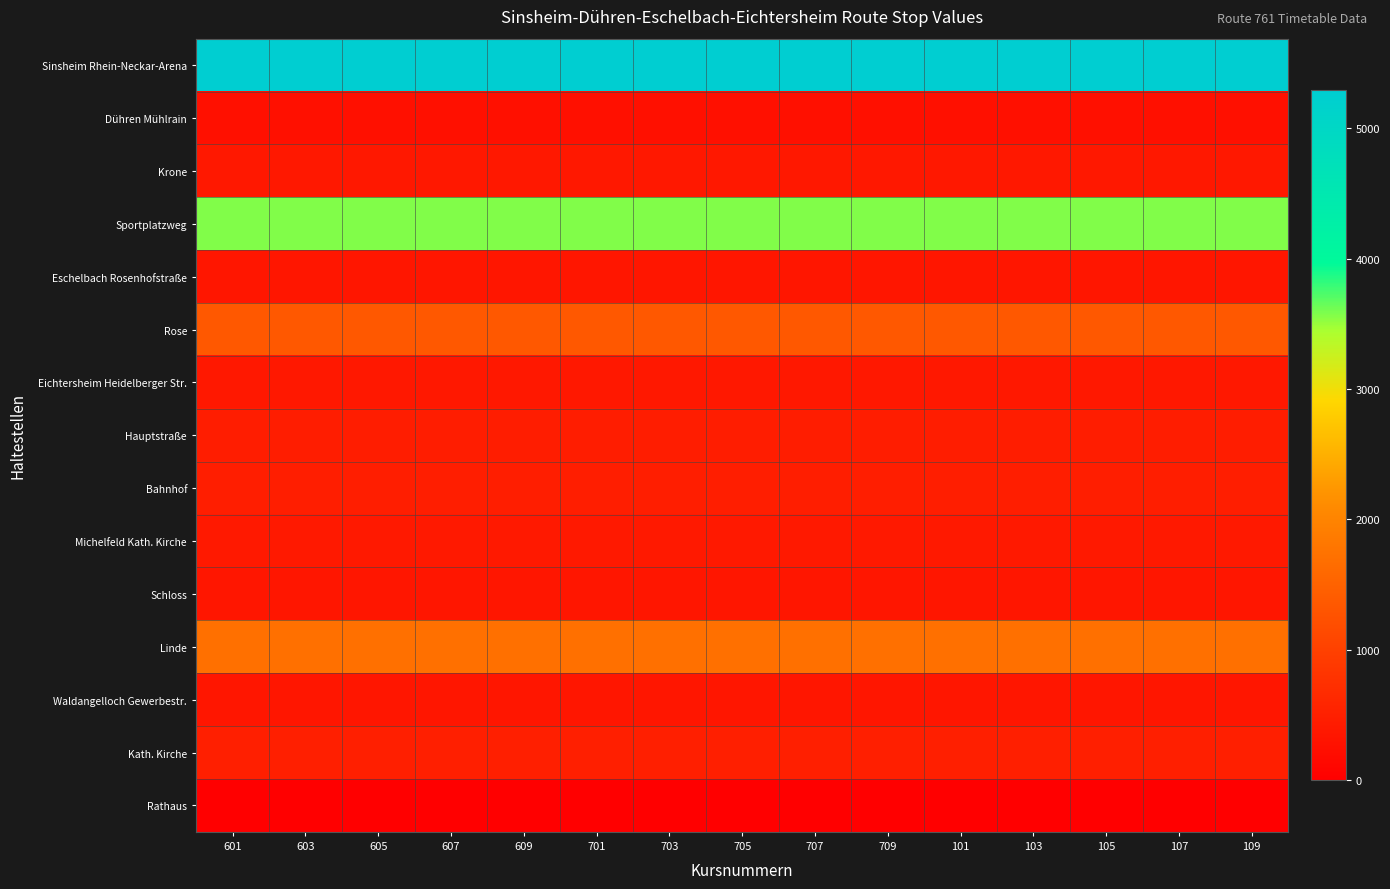

Reading left to right, transcribe all the data shown in this chart.

Sinsheim Rhein-Neckar-Arena: 601=5290	603=5290	605=5290	607=5290	609=5290	701=5290	703=5290	705=5290	707=5290	709=5290	101=5290	103=5290	105=5290	107=5290	109=5290
Dühren Mühlrain: 601=252	603=252	605=252	607=252	609=252	701=252	703=252	705=252	707=252	709=252	101=252	103=252	105=252	107=252	109=252
Krone: 601=391	603=391	605=391	607=391	609=391	701=391	703=391	705=391	707=391	709=391	101=391	103=391	105=391	107=391	109=391
Sportplatzweg: 601=3570	603=3570	605=3570	607=3570	609=3570	701=3570	703=3570	705=3570	707=3570	709=3570	101=3570	103=3570	105=3570	107=3570	109=3570
Eschelbach Rosenhofstraße: 601=358	603=358	605=358	607=358	609=358	701=358	703=358	705=358	707=358	709=358	101=358	103=358	105=358	107=358	109=358
Rose: 601=1350	603=1350	605=1350	607=1350	609=1350	701=1350	703=1350	705=1350	707=1350	709=1350	101=1350	103=1350	105=1350	107=1350	109=1350
Eichtersheim Heidelberger Str.: 601=375	603=375	605=375	607=375	609=375	701=375	703=375	705=375	707=375	709=375	101=375	103=375	105=375	107=375	109=375
Hauptstraße: 601=453	603=453	605=453	607=453	609=453	701=453	703=453	705=453	707=453	709=453	101=453	103=453	105=453	107=453	109=453
Bahnhof: 601=472	603=472	605=472	607=472	609=472	701=472	703=472	705=472	707=472	709=472	101=472	103=472	105=472	107=472	109=472
Michelfeld Kath. Kirche: 601=399	603=399	605=399	607=399	609=399	701=399	703=399	705=399	707=399	709=399	101=399	103=399	105=399	107=399	109=399
Schloss: 601=346	603=346	605=346	607=346	609=346	701=346	703=346	705=346	707=346	709=346	101=346	103=346	105=346	107=346	109=346
Linde: 601=1715	603=1715	605=1715	607=1715	609=1715	701=1715	703=1715	705=1715	707=1715	709=1715	101=1715	103=1715	105=1715	107=1715	109=1715
Waldangelloch Gewerbestr.: 601=345	603=345	605=345	607=345	609=345	701=345	703=345	705=345	707=345	709=345	101=345	103=345	105=345	107=345	109=345
Kath. Kirche: 601=478	603=478	605=478	607=478	609=478	701=478	703=478	705=478	707=478	709=478	101=478	103=478	105=478	107=478	109=478
Rathaus: 601=0	603=0	605=0	607=0	609=0	701=0	703=0	705=0	707=0	709=0	101=0	103=0	105=0	107=0	109=0